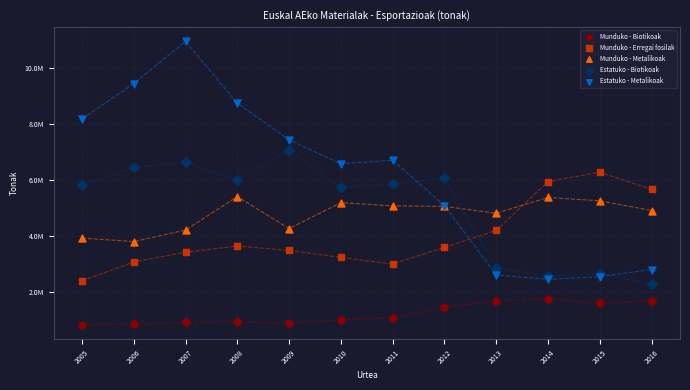

Which series has the widest spread of Y values?

Estatuko - Metalikoak